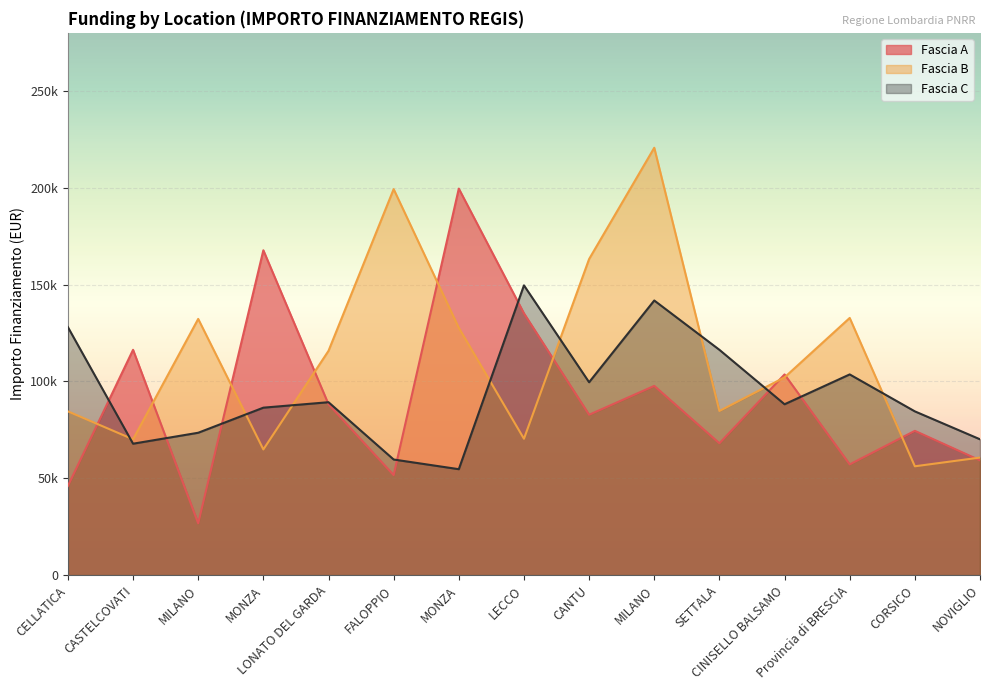

Rank the series by their maximum value, from lowest to highest.

Fascia C, Fascia A, Fascia B